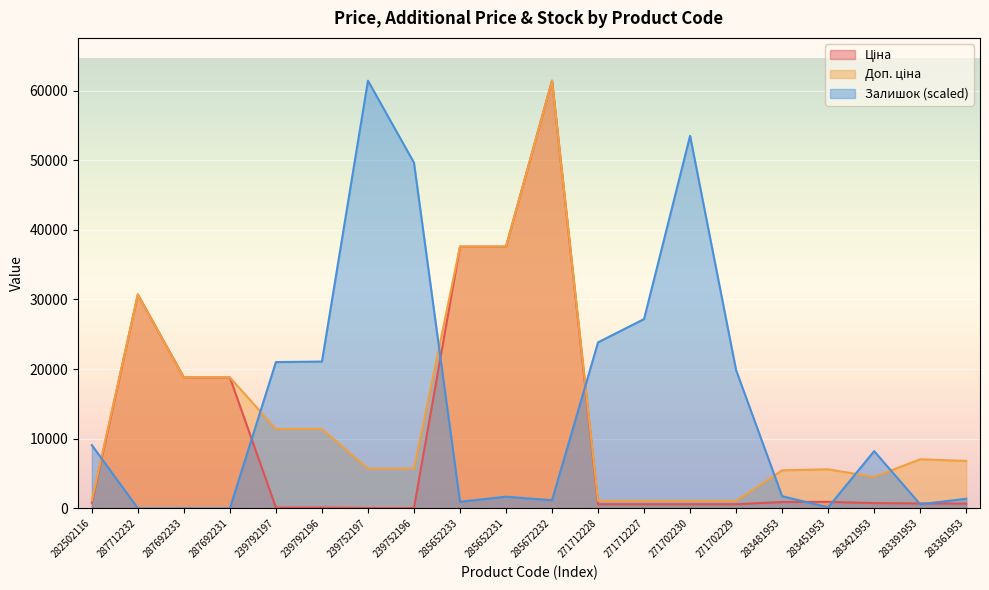

Where does the Доп. ціна series first go above 6809?

287712232